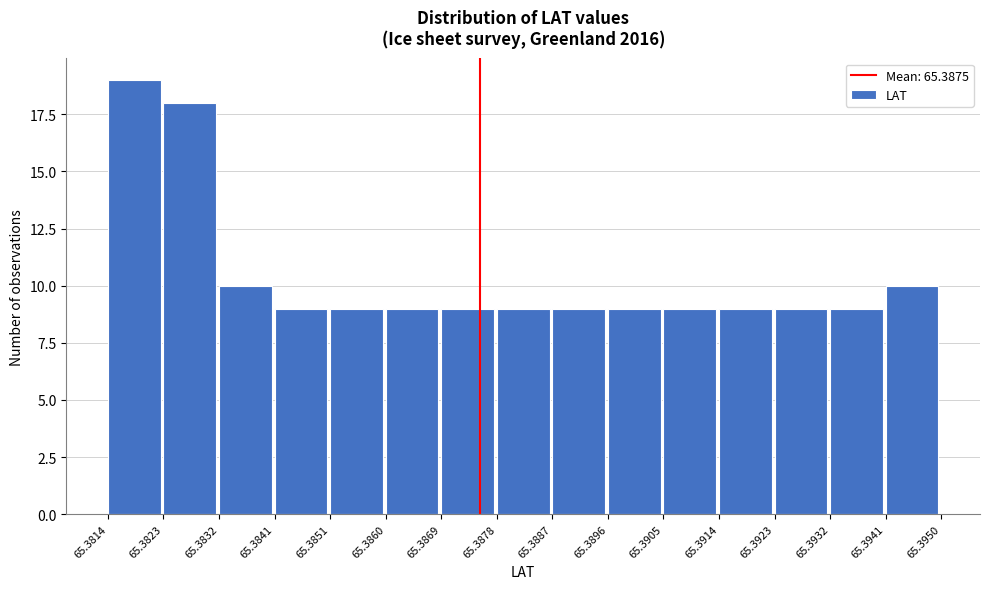

Reading left to right, list every bar in this chart as the range it spans on the x-axis followed by its height. The values are not printed on the chart, so give them approximately, as read against the axis.

65.3814 to 65.3823: 19
65.3823 to 65.3832: 18
65.3832 to 65.3841: 10
65.3841 to 65.3851: 9
65.3851 to 65.3860: 9
65.3860 to 65.3869: 9
65.3869 to 65.3878: 9
65.3878 to 65.3887: 9
65.3887 to 65.3896: 9
65.3896 to 65.3905: 9
65.3905 to 65.3914: 9
65.3914 to 65.3923: 9
65.3923 to 65.3932: 9
65.3932 to 65.3941: 9
65.3941 to 65.3950: 10